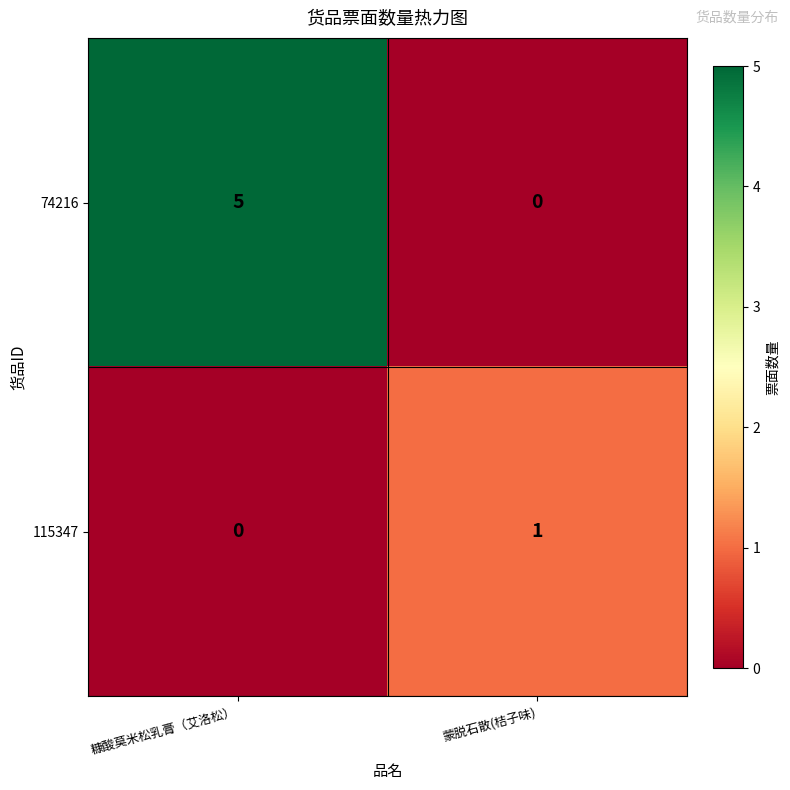

True or false: 74216 has a value of -2 at 蒙脱石散(桔子味).

False